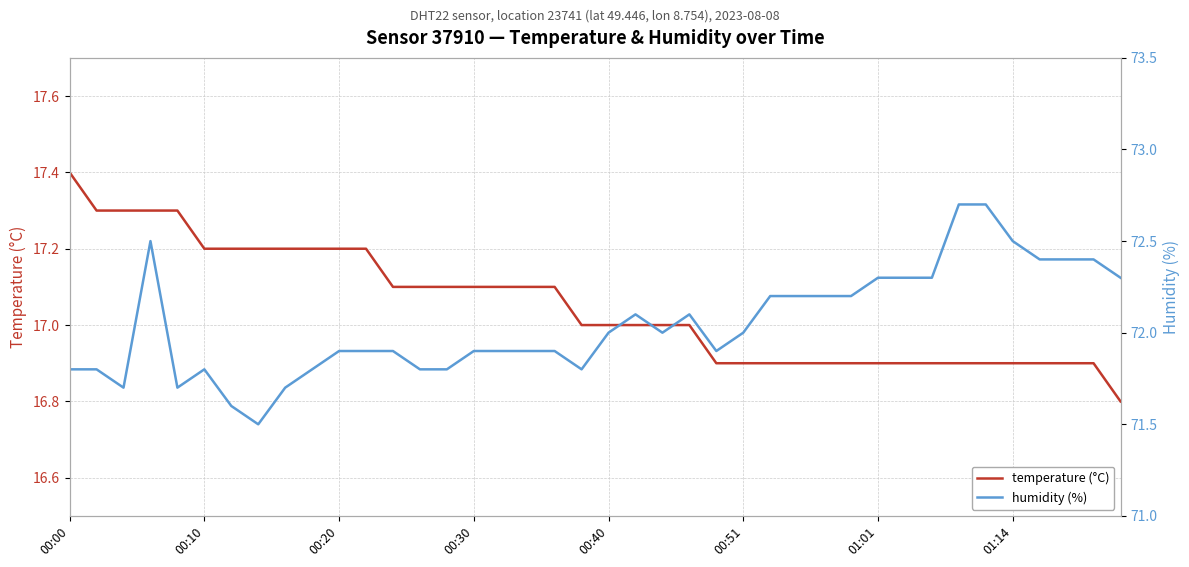

Between 01:14 and 19, which series saw the biggest shift?

humidity (%)